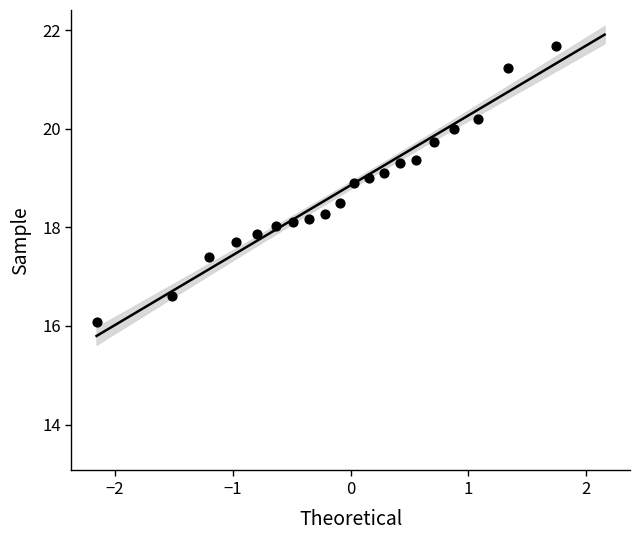

What is the range of X values (max minus min)?

3.9